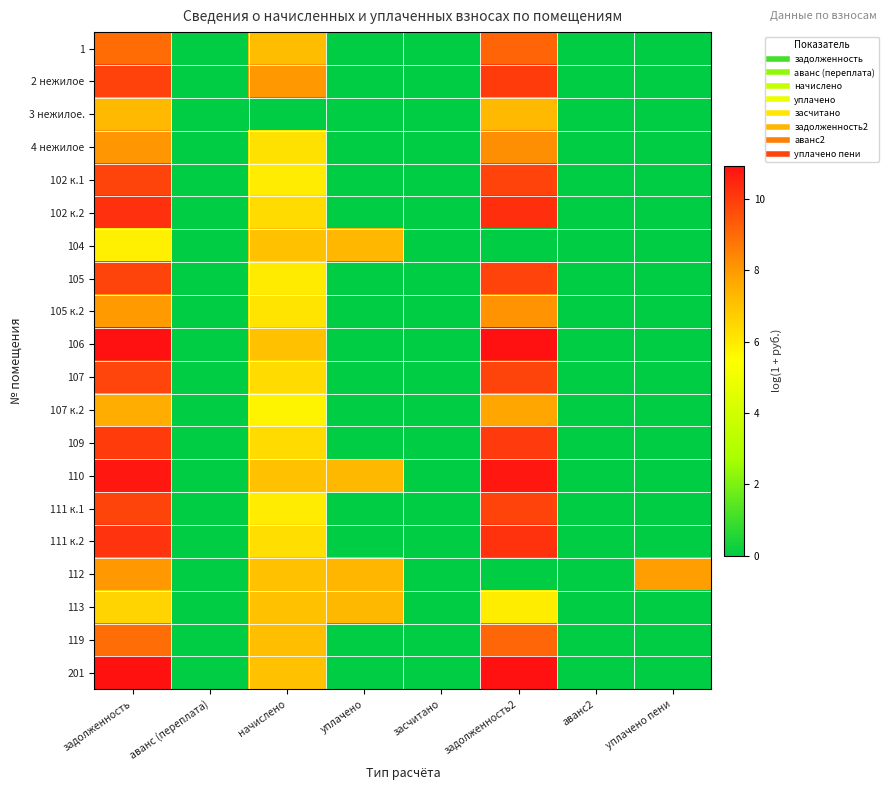

Reading right to left, what are all the values shown in this chart?

1: уплачено пени=0.0	аванс2=0.0	задолженность2=9.1	засчитано=0.0	уплачено=0.0	начислено=7.1	аванс (переплата)=0.0	задолженность=9.0
2 нежилое: уплачено пени=0.0	аванс2=0.0	задолженность2=10.0	засчитано=0.0	уплачено=0.0	начислено=8.0	аванс (переплата)=0.0	задолженность=9.9
3 нежилое.: уплачено пени=0.0	аванс2=0.0	задолженность2=7.3	засчитано=0.0	уплачено=0.0	начислено=0.0	аванс (переплата)=0.0	задолженность=7.3
4 нежилое: уплачено пени=0.0	аванс2=0.0	задолженность2=8.2	засчитано=0.0	уплачено=0.0	начислено=6.2	аванс (переплата)=0.0	задолженность=8.1
102 к.1: уплачено пени=0.0	аванс2=0.0	задолженность2=9.8	засчитано=0.0	уплачено=0.0	начислено=5.9	аванс (переплата)=0.0	задолженность=9.8
102 к.2: уплачено пени=0.0	аванс2=0.0	задолженность2=10.3	засчитано=0.0	уплачено=0.0	начислено=6.4	аванс (переплата)=0.0	задолженность=10.2
104: уплачено пени=0.0	аванс2=0.0	задолженность2=0.0	засчитано=0.0	уплачено=7.3	начислено=7.0	аванс (переплата)=0.0	задолженность=5.9
105: уплачено пени=0.0	аванс2=0.0	задолженность2=9.8	засчитано=0.0	уплачено=0.0	начислено=6.0	аванс (переплата)=0.0	задолженность=9.8
105 к.2: уплачено пени=0.0	аванс2=0.0	задолженность2=8.1	засчитано=0.0	уплачено=0.0	начислено=6.1	аванс (переплата)=0.0	задолженность=8.0
106: уплачено пени=0.0	аванс2=0.0	задолженность2=10.9	засчитано=0.0	уплачено=0.0	начислено=7.1	аванс (переплата)=0.0	задолженность=10.9
107: уплачено пени=0.0	аванс2=0.0	задолженность2=9.8	засчитано=0.0	уплачено=0.0	начислено=6.4	аванс (переплата)=0.0	задолженность=9.8
107 к.2: уплачено пени=0.0	аванс2=0.0	задолженность2=7.7	засчитано=0.0	уплачено=0.0	начислено=5.7	аванс (переплата)=0.0	задолженность=7.6
109: уплачено пени=0.0	аванс2=0.0	задолженность2=10.0	засчитано=0.0	уплачено=0.0	начислено=6.4	аванс (переплата)=0.0	задолженность=10.0
110: уплачено пени=0.0	аванс2=0.0	задолженность2=10.8	засчитано=0.0	уплачено=7.3	начислено=7.1	аванс (переплата)=0.0	задолженность=10.8
111 к.1: уплачено пени=0.0	аванс2=0.0	задолженность2=9.8	засчитано=0.0	уплачено=0.0	начислено=5.9	аванс (переплата)=0.0	задолженность=9.8
111 к.2: уплачено пени=0.0	аванс2=0.0	задолженность2=10.2	засчитано=0.0	уплачено=0.0	начислено=6.3	аванс (переплата)=0.0	задолженность=10.2
112: уплачено пени=7.9	аванс2=0.0	задолженность2=0.0	засчитано=0.0	уплачено=7.3	начислено=7.1	аванс (переплата)=0.0	задолженность=8.0
113: уплачено пени=0.0	аванс2=0.0	задолженность2=5.9	засчитано=0.0	уплачено=7.3	начислено=7.0	аванс (переплата)=0.0	задолженность=6.5
119: уплачено пени=0.0	аванс2=0.0	задолженность2=9.1	засчитано=0.0	уплачено=0.0	начислено=7.1	аванс (переплата)=0.0	задолженность=8.9
201: уплачено пени=0.0	аванс2=0.0	задолженность2=10.9	засчитано=0.0	уплачено=0.0	начислено=7.0	аванс (переплата)=0.0	задолженность=10.9